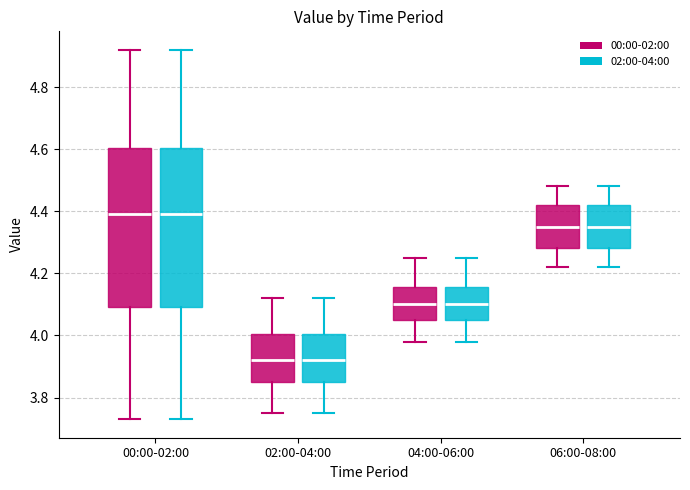

Where does the upper whisker of the box for 04:00-06:00 (02:00-04:00) end on the y-axis? The values are not printed on the chart, so give them approximately, as read against the axis.

4.26